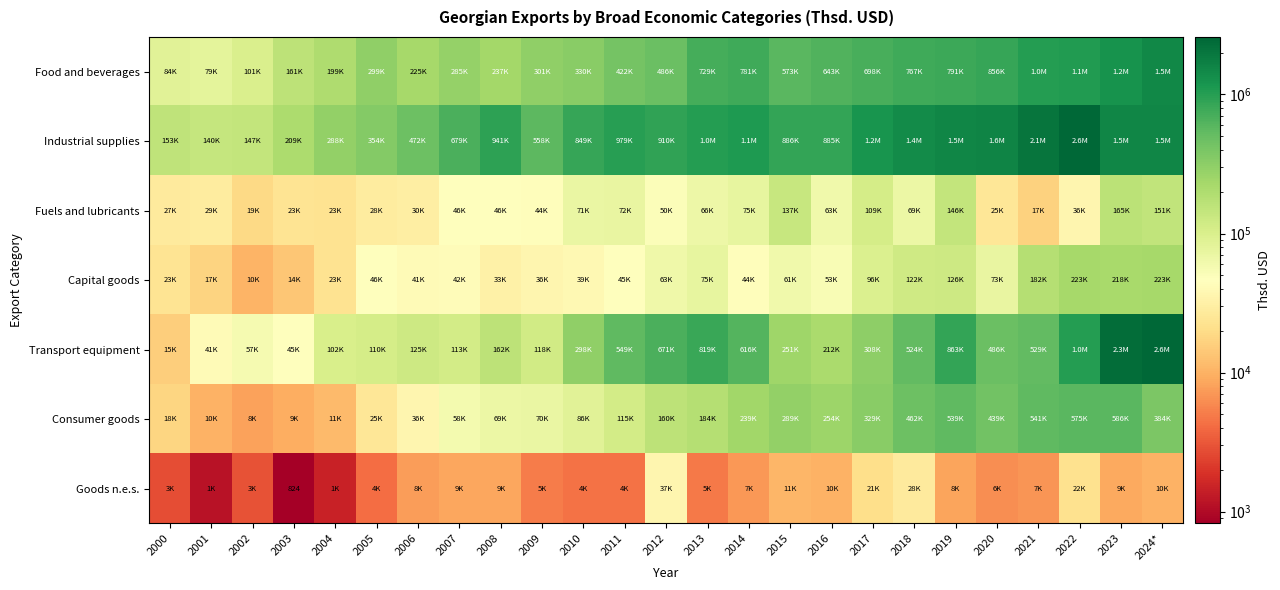

At which category does the chart reach its peak across all series?

2024*